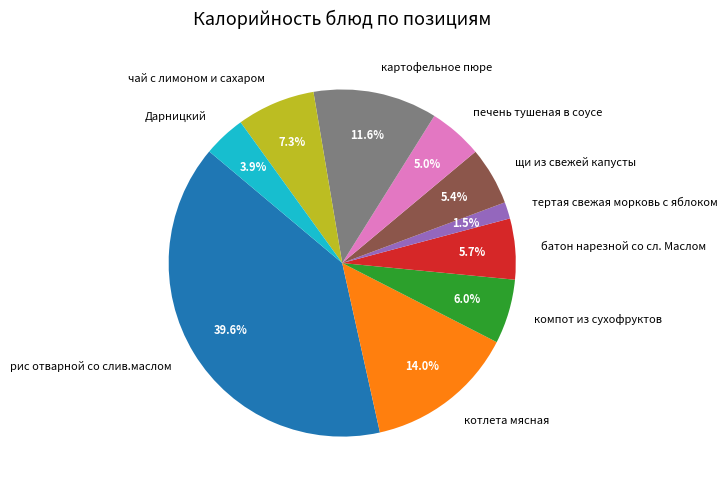

To the nearest percent, what is the average slice percentage?

10%